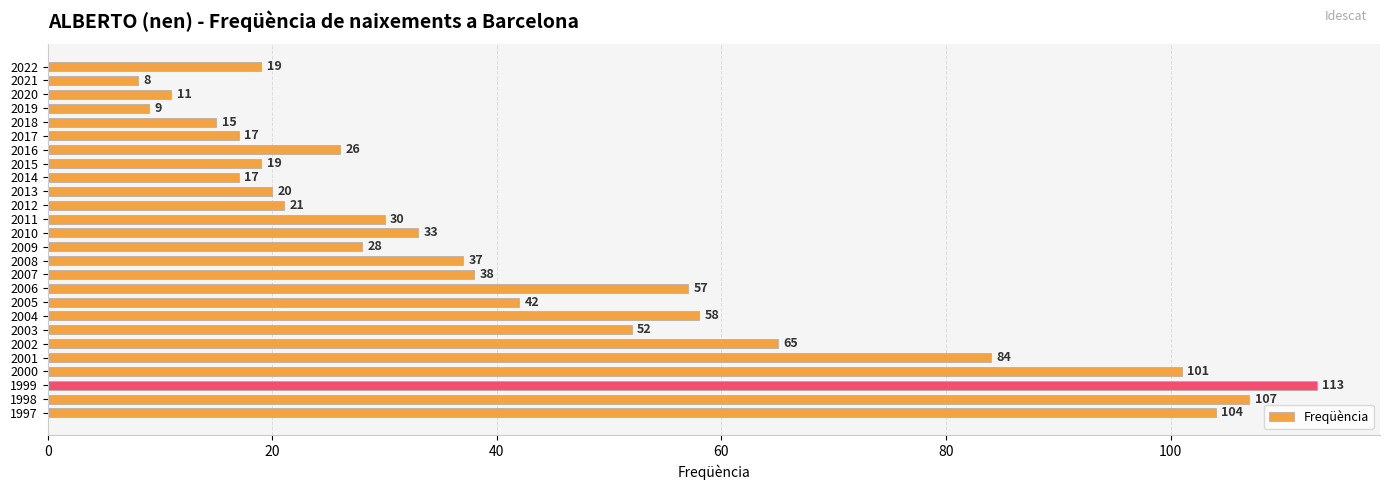

Does the chart contain stacked bars?

No